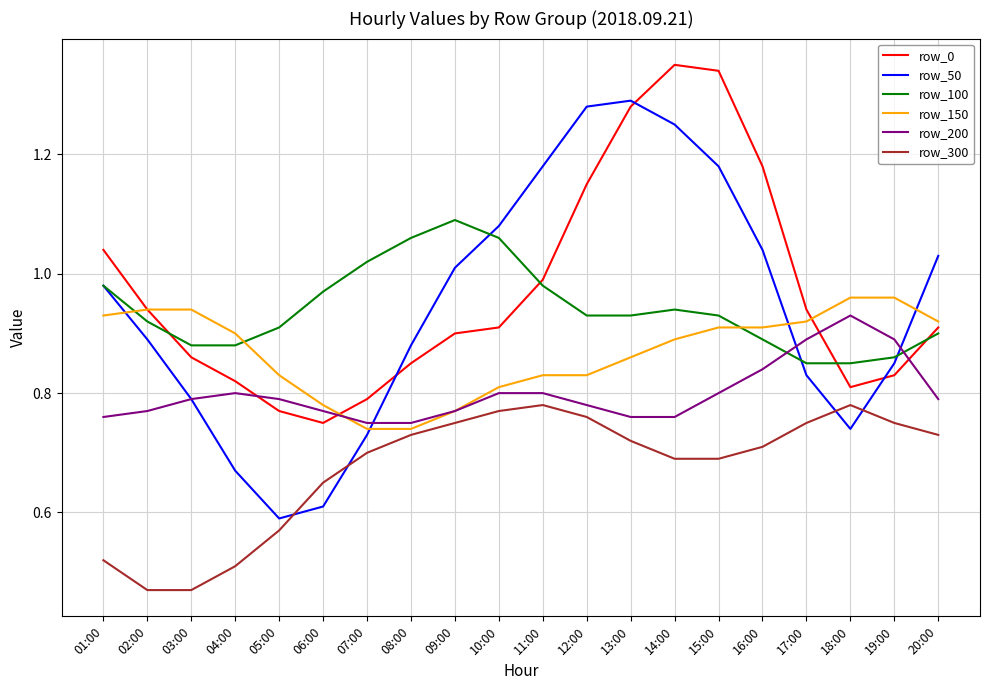

How many distinct data groups are displayed?

6